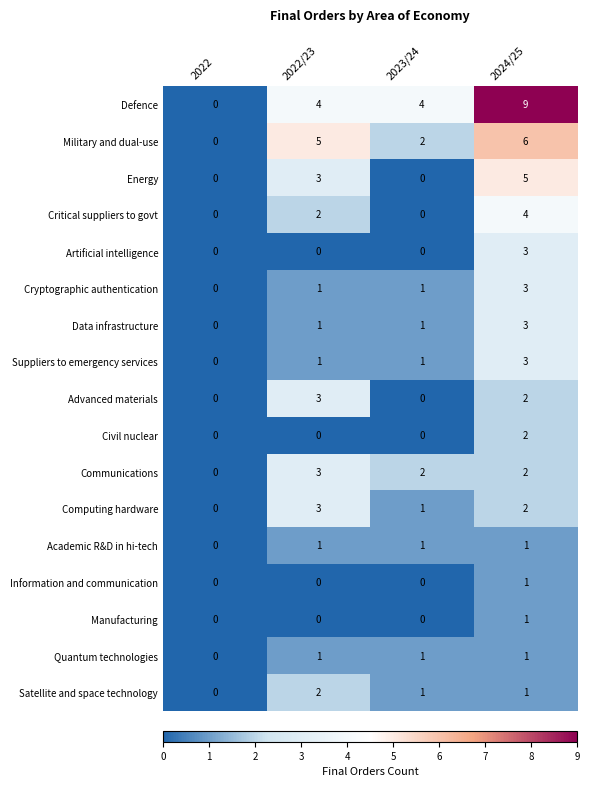

At which category does the chart reach its peak across all series?

2024/25